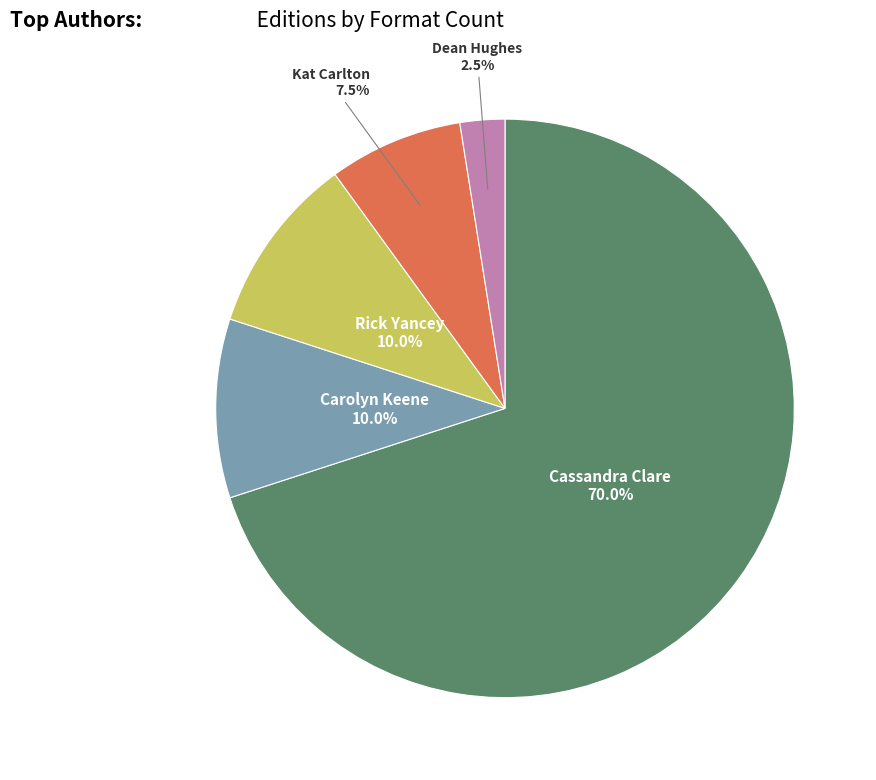

Count the number of slices in the pie.

5